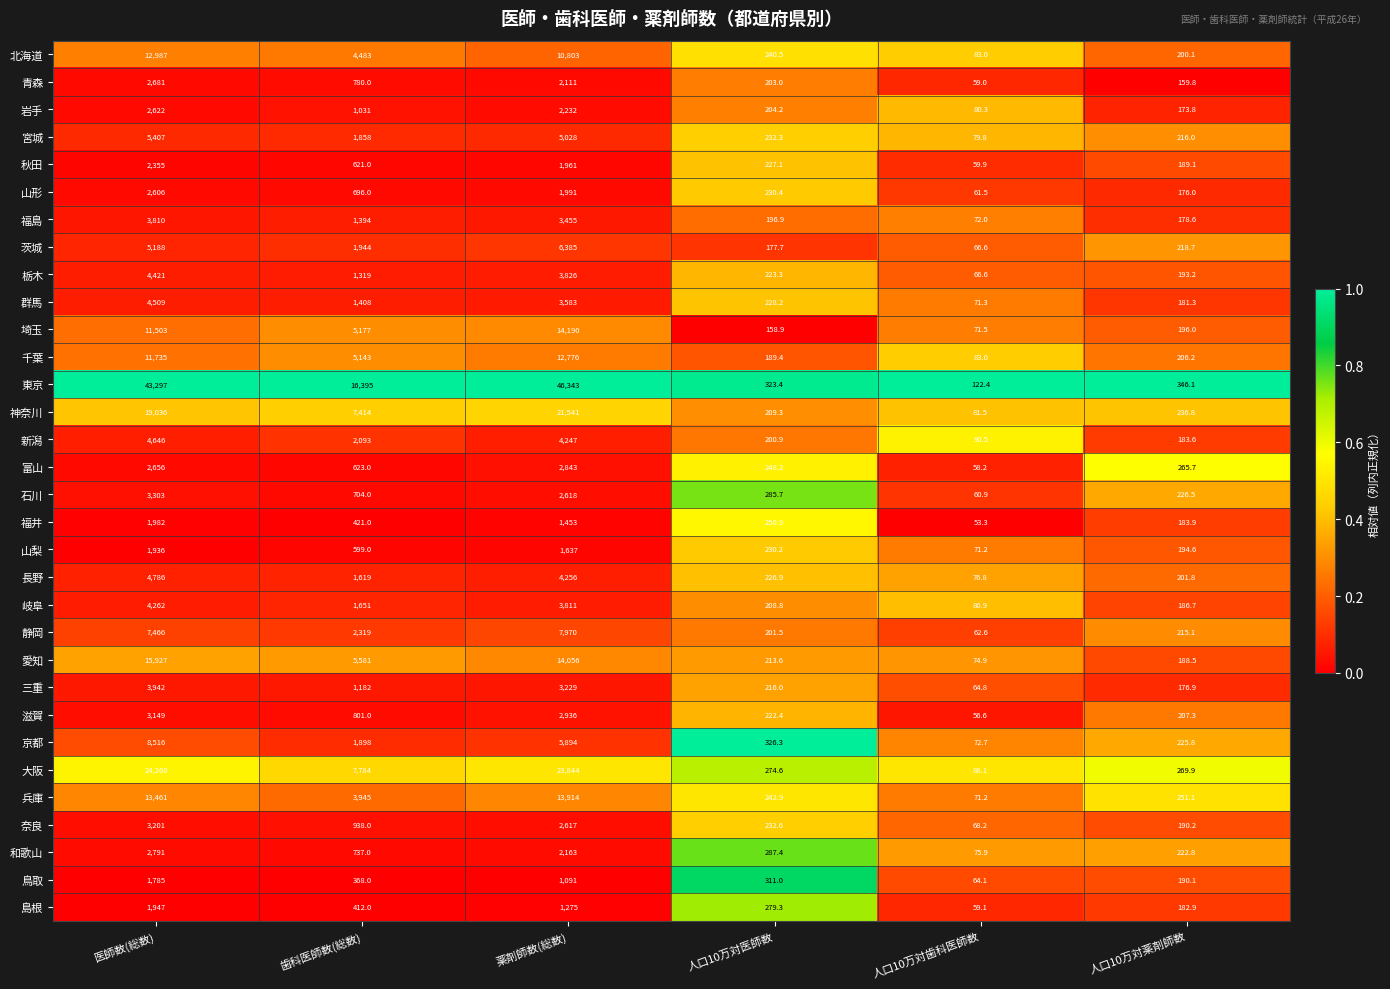

True or false: 福島 has a value of 178.6 at 人口10万対薬剤師数.

True